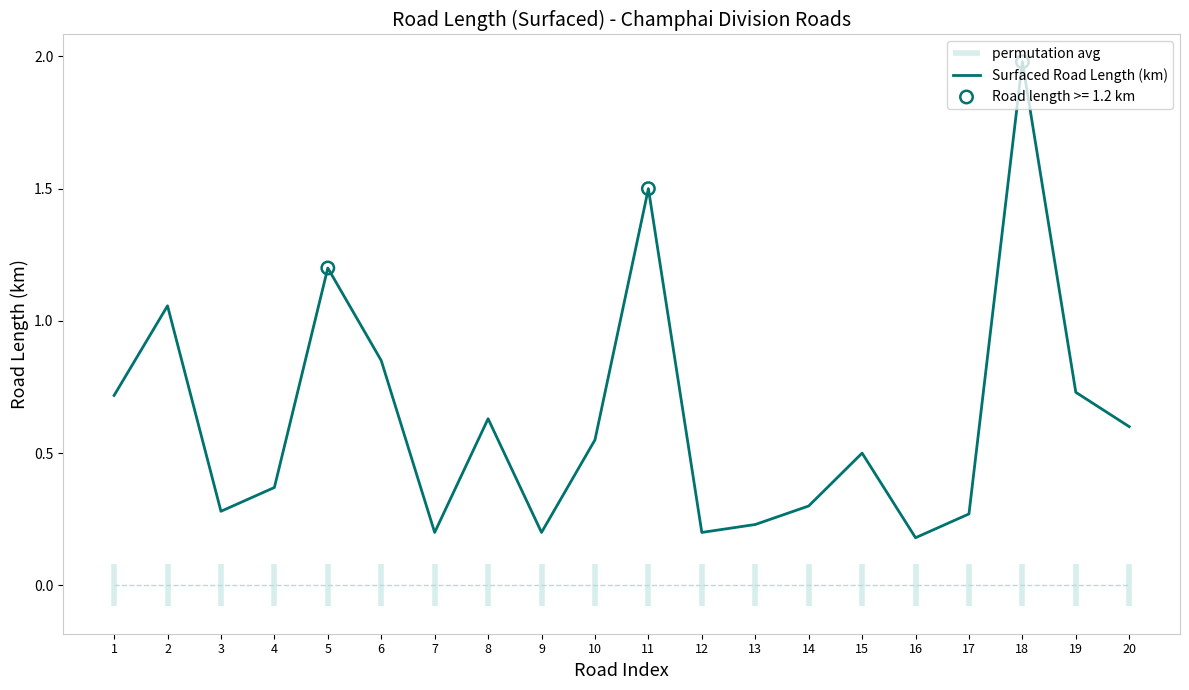

Between 1 and 13, which is larger?

1